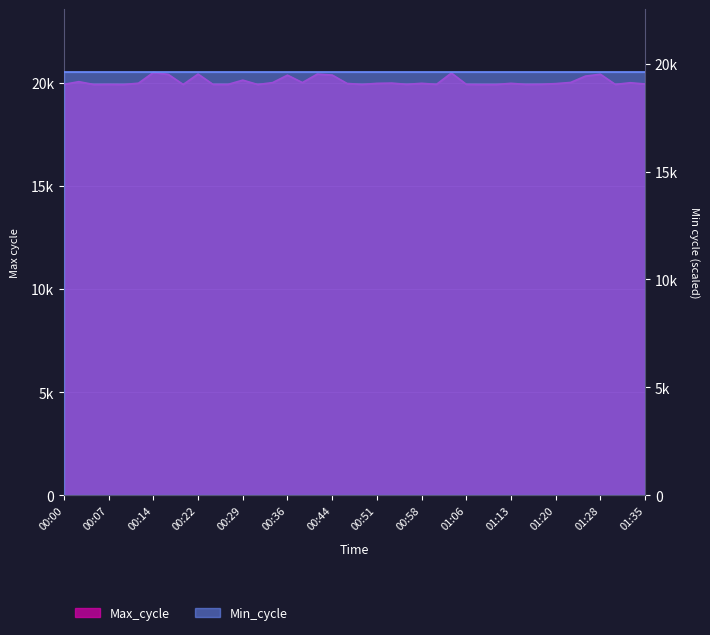

Reading left to right, what are all the values shown in this chart?

19921	20051	19913	19920	19913	19976	20499	20405	19914	20420	19919	19917	20125	19913	20004	20367	20007	20419	20372	19964	19917	19968	19982	19920	19971	19921	20472	19921	19913	19913	19970	19917	19924	19956	20013	20322	20412	19917	19999	19938